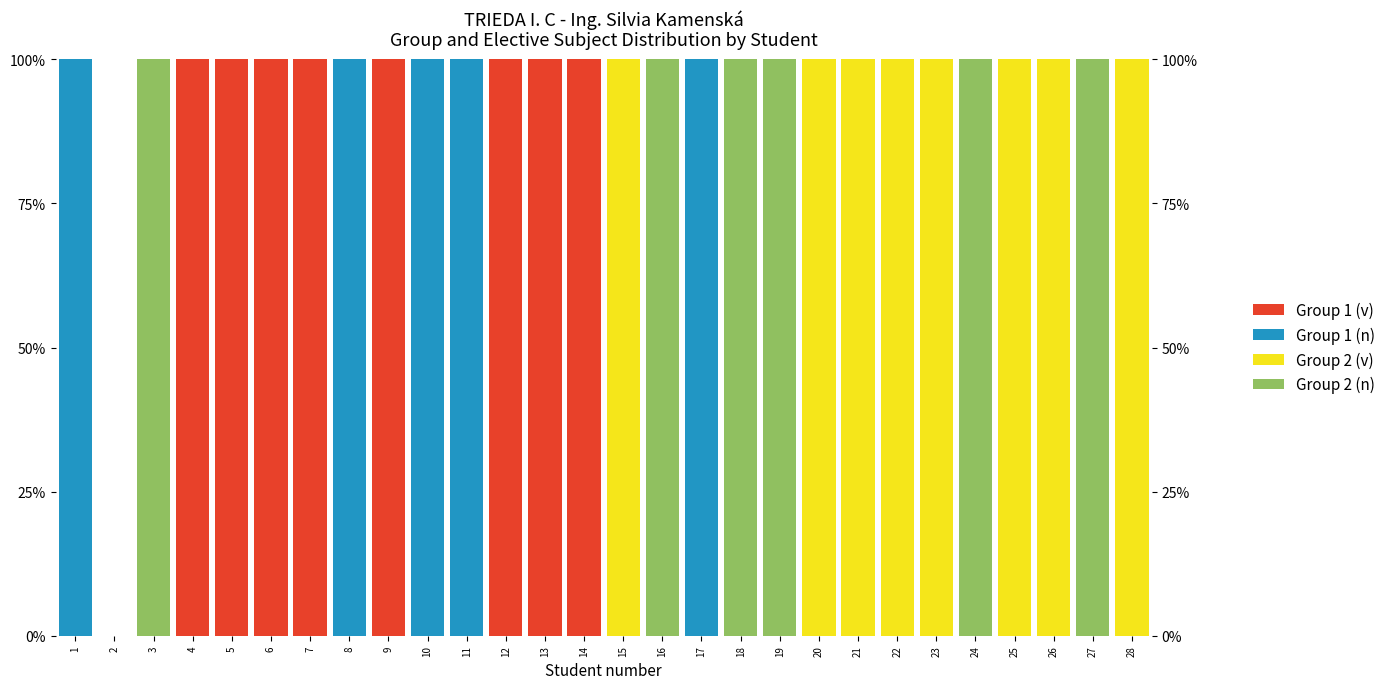

List the labels in order of Group 2 (n) value, smallest first.

1, 2, 4, 5, 6, 7, 8, 9, 10, 11, 12, 13, 14, 15, 17, 20, 21, 22, 23, 25, 26, 28, 3, 16, 18, 19, 24, 27